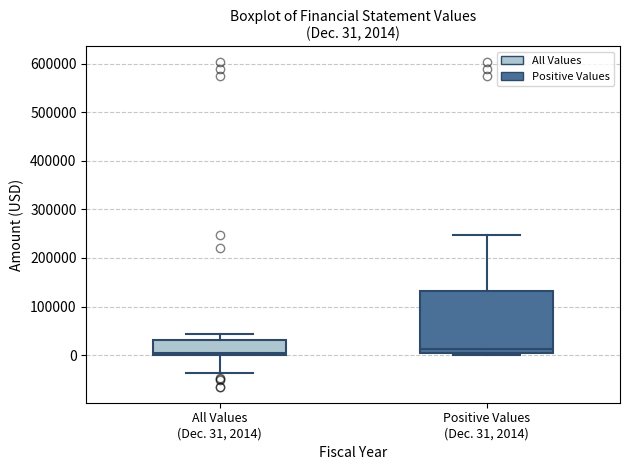

Which box is the tallest, from its lower edge to its upper edge?

Positive Values (Dec. 31, 2014)